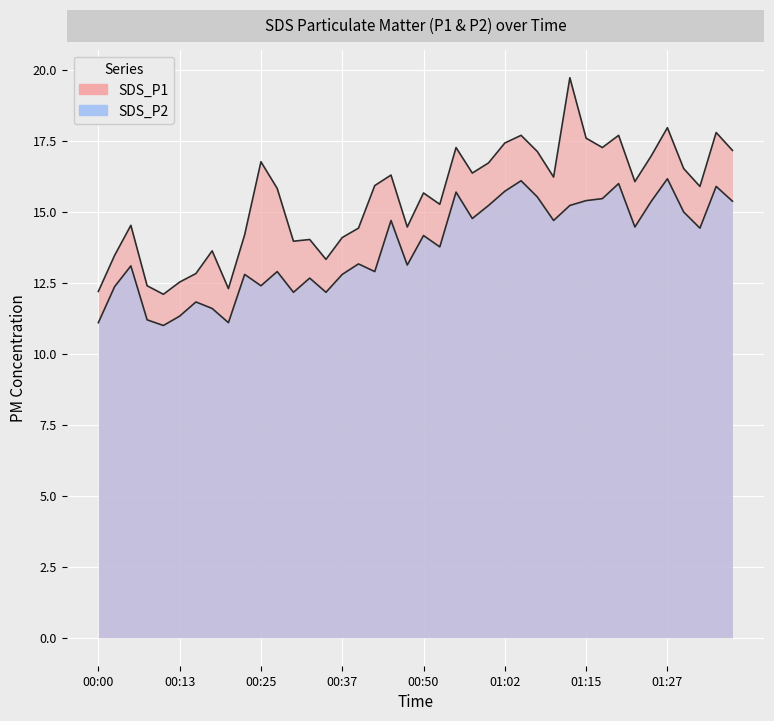

What is the label of the 33rd point from the right?

00:18